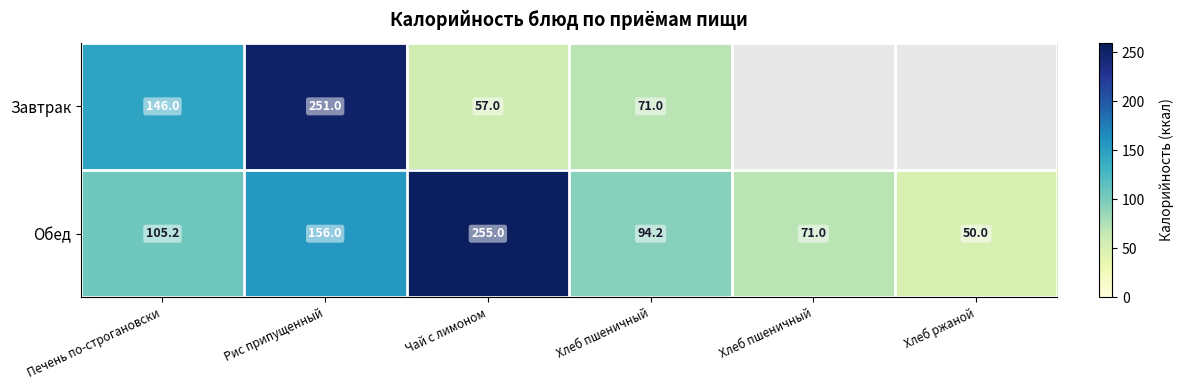

What is the sum of all Обед values?

731.4